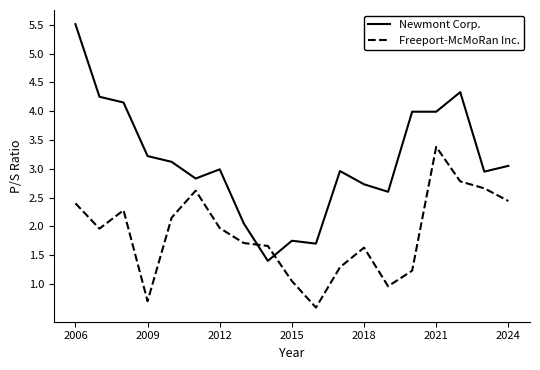

What is the greatest value displayed?

5.5